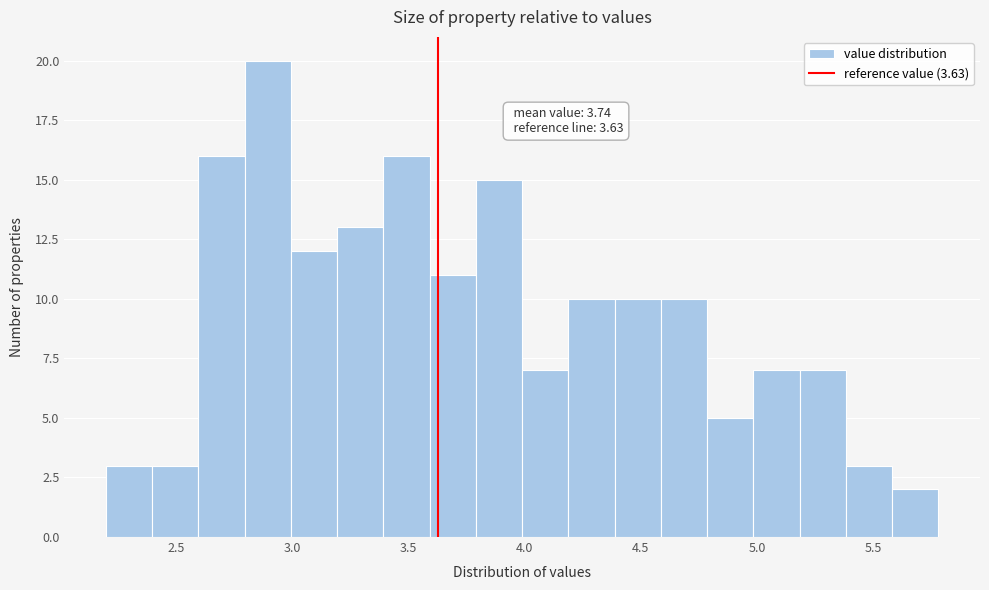

Read against the x-axis, roughly where is the centre of the tallest bar?

2.90